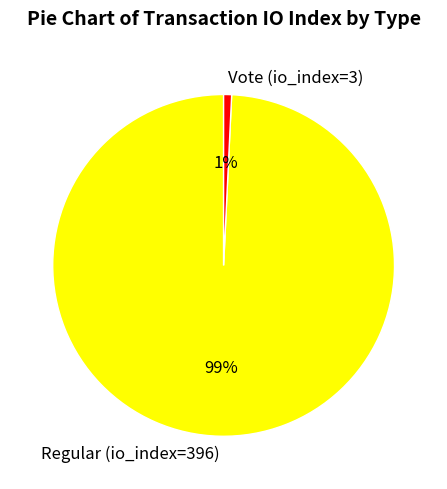

Combined, do Regular (io_index=396) and Vote (io_index=3) account for over 50%?

Yes